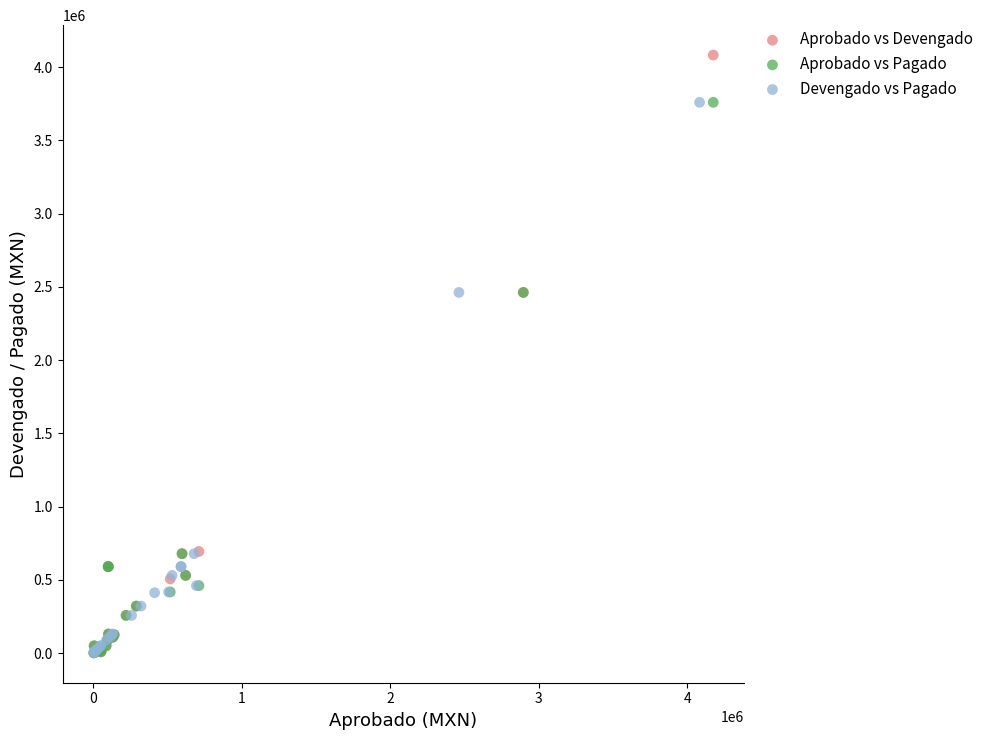

Which series reaches the maximum Y coordinate?

Aprobado vs Devengado